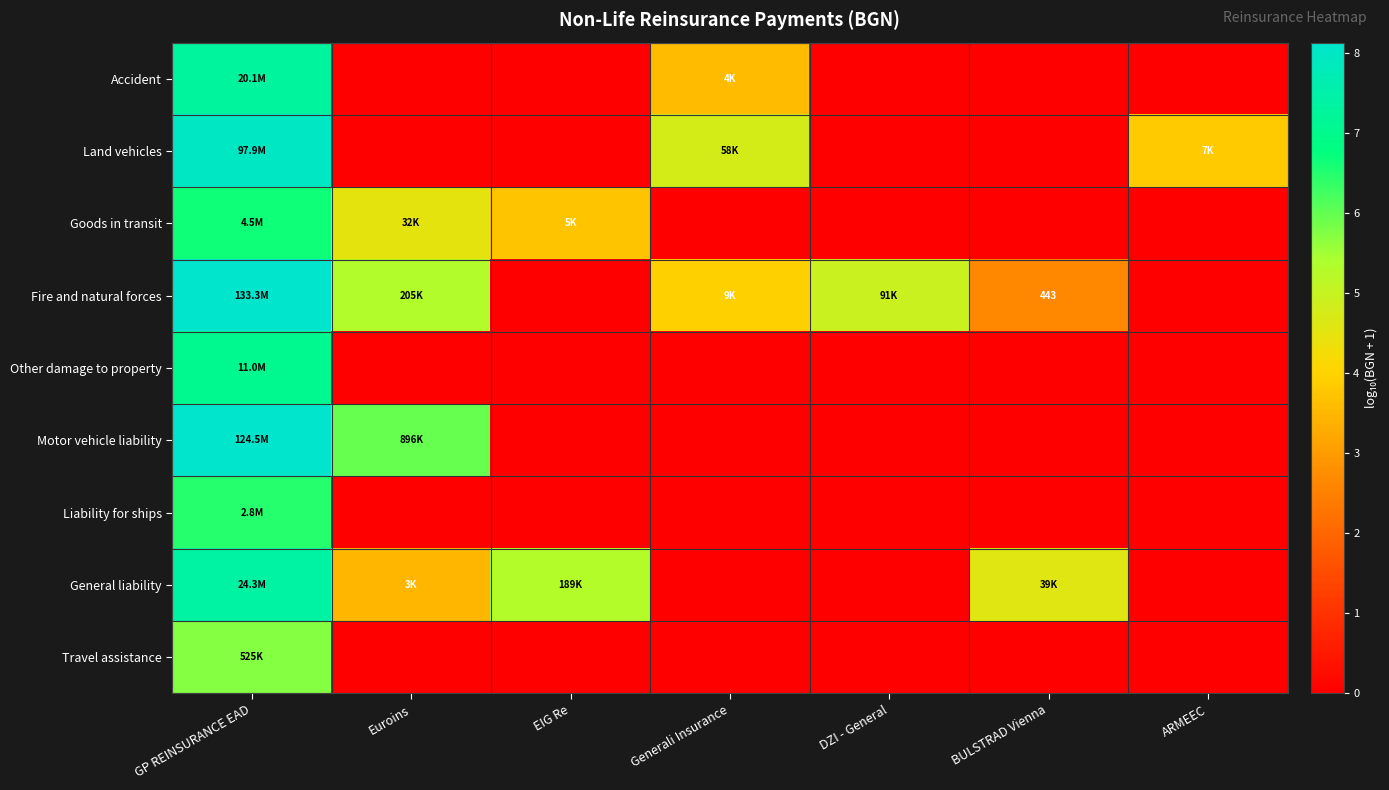

How many data points in Motor vehicle liability are above 0?

2